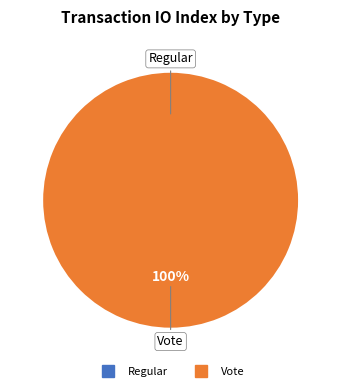

Which slice is the smallest?

Regular